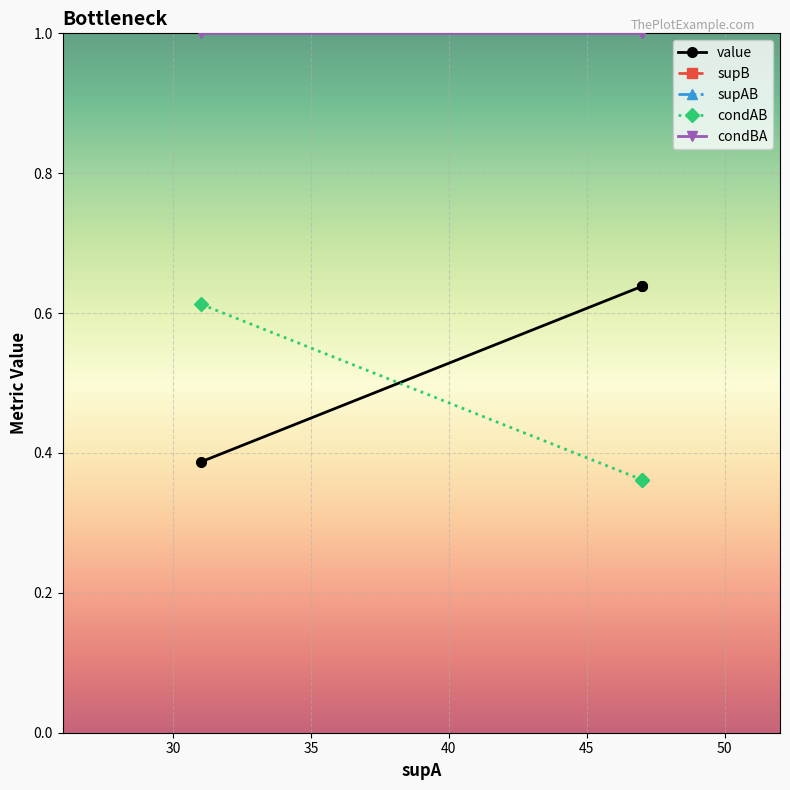

What is the difference between the highest and lowest values at 47?

16.6